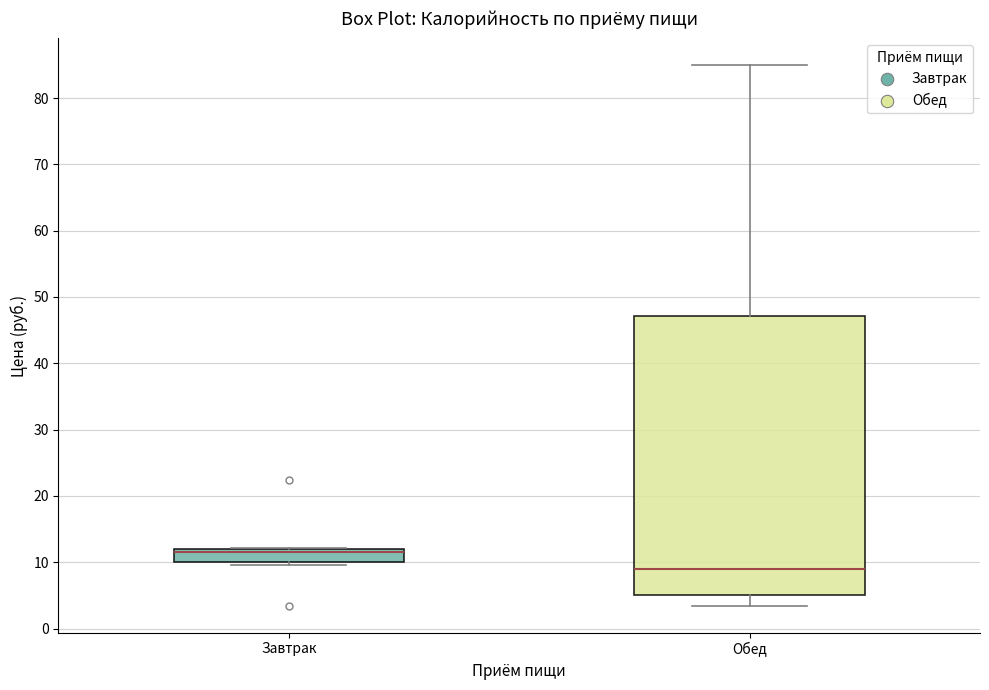

Reading left to right, transcribe this box plot: for each box, give where its median line is, the range the box spans, and where its two whiskers end, as read against the y-axis. The values are not printed on the chart, so give them approximately, as read against the axis.

Завтрак: median 12 (just below the box's upper edge), box 10 to 12, whiskers 10 (just below the box's lower edge) to 12
Обед: median 9, box 5 to 47, whiskers 3 to 85